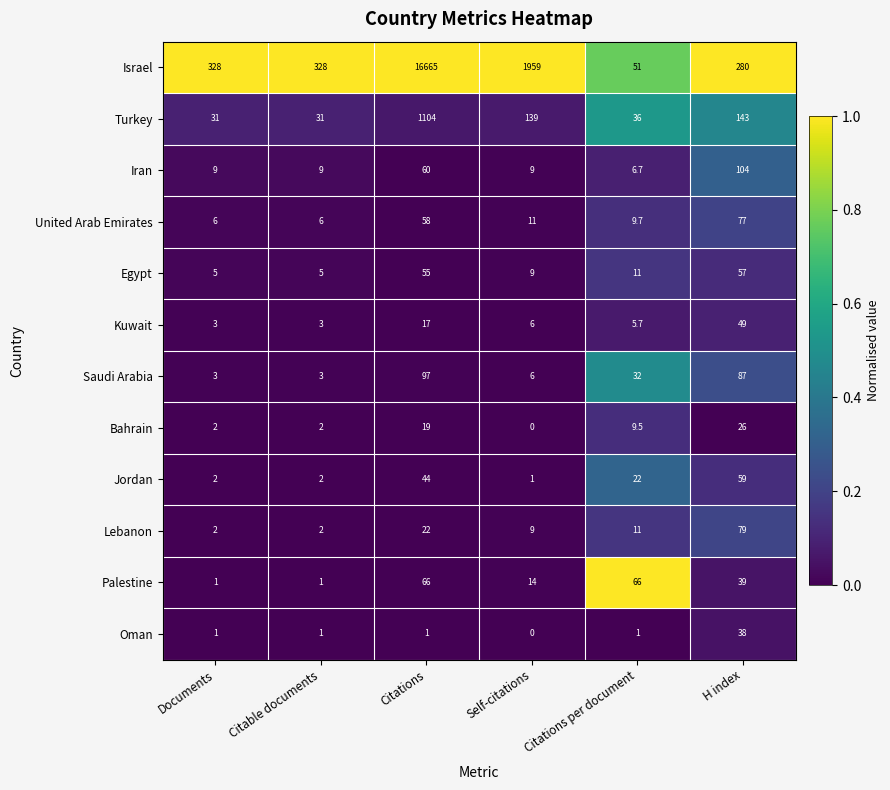

What is the sum of the Turkey values at Citable documents and Documents?

62.0